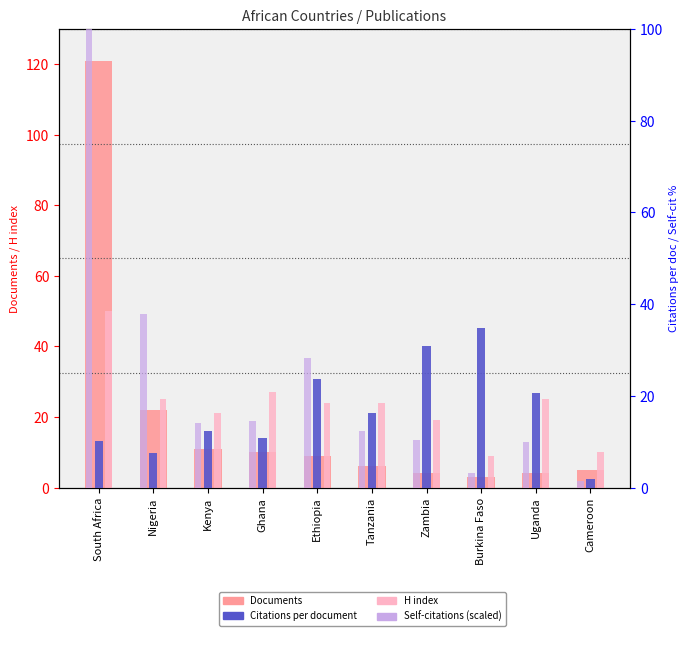

How many bars are there in each group?

4